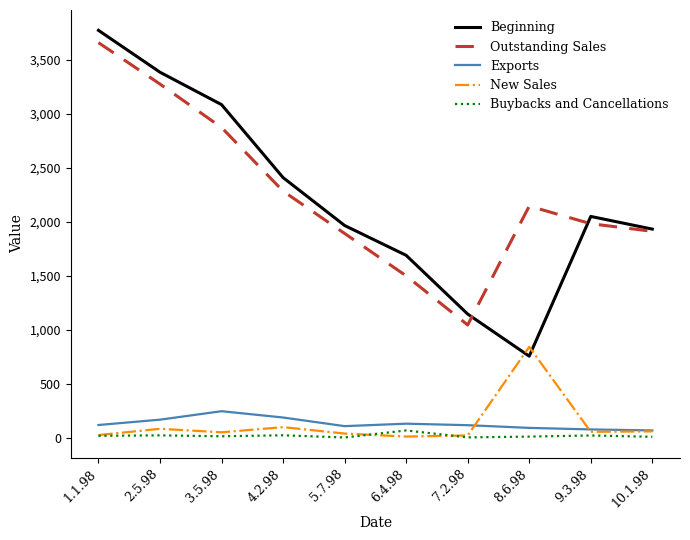

Which series changed the most between 2.5.98 and 9.3.98?

Beginning